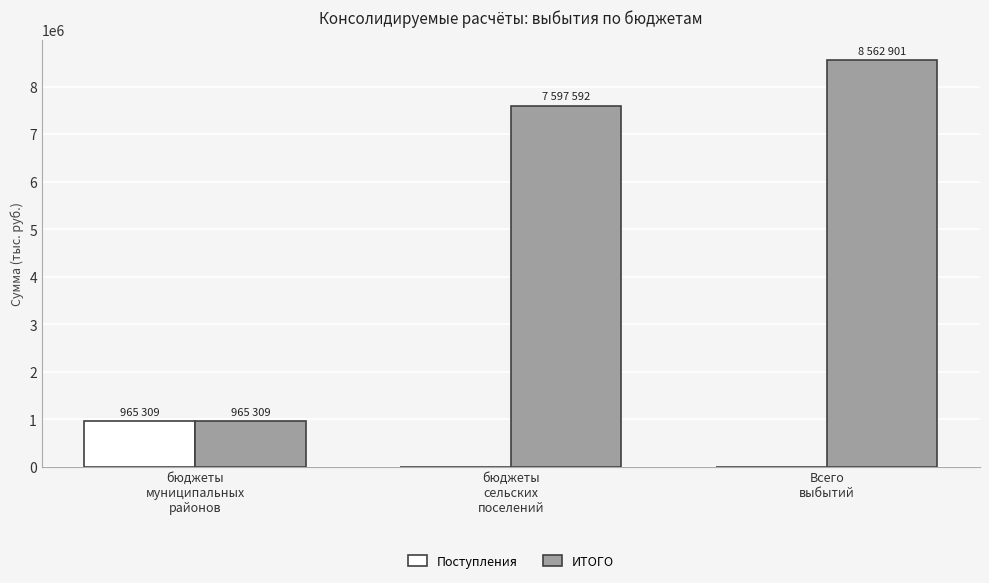

What is the average value of the Поступления series?

321769.7